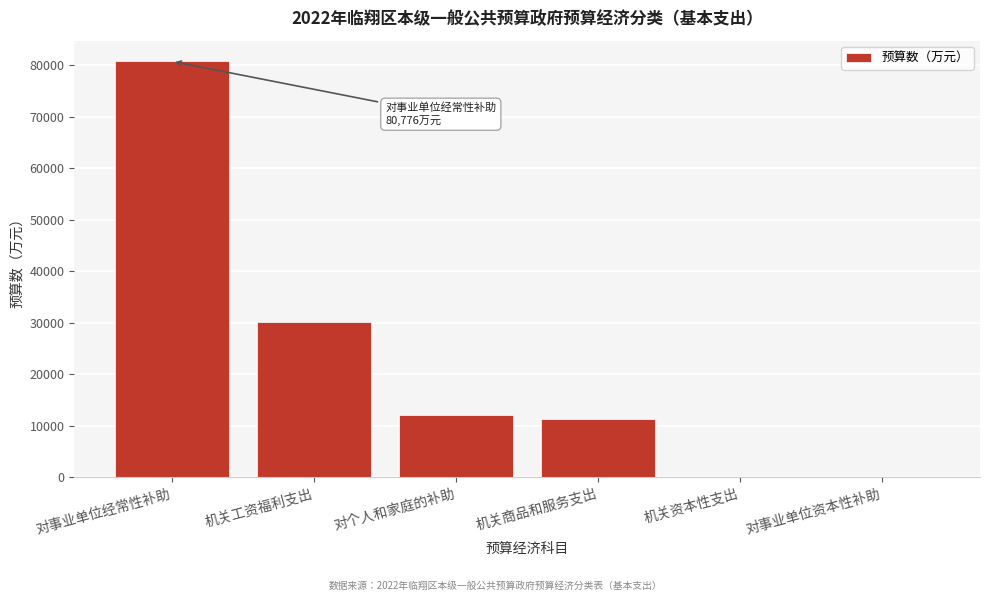

Read the value at 机关工资福利支出.

30215